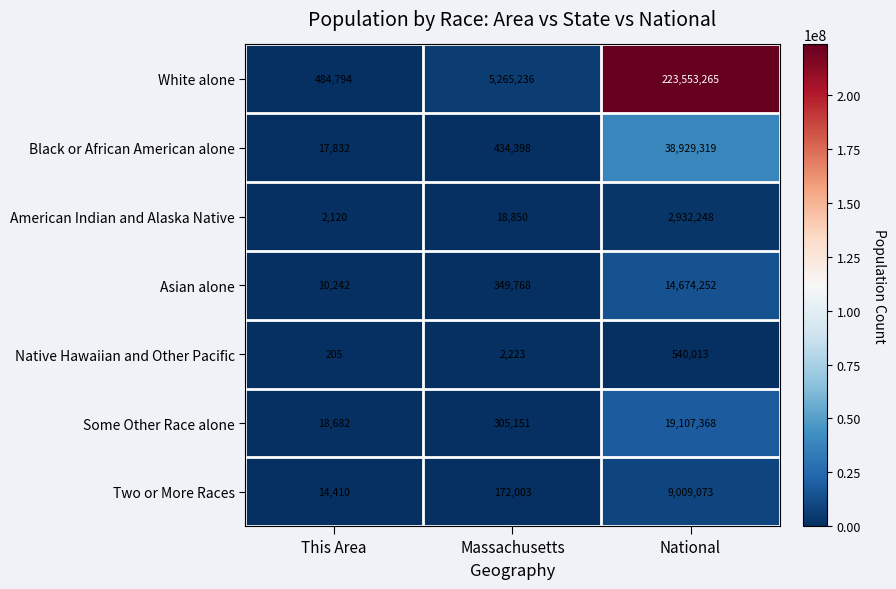

The value of American Indian and Alaska Native at National is 1304613. True or false?

False